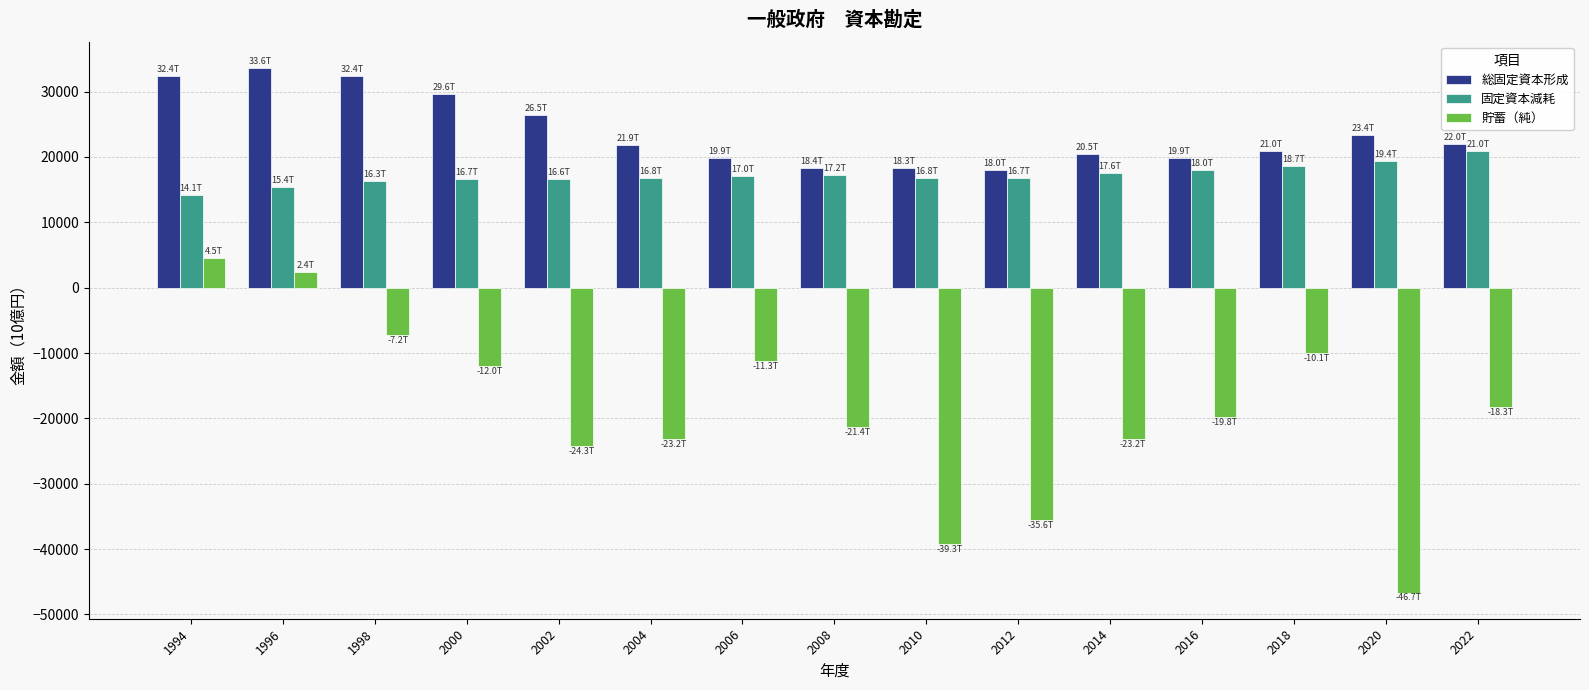

Between 1998 and 2010, which series saw the biggest shift?

貯蓄（純）